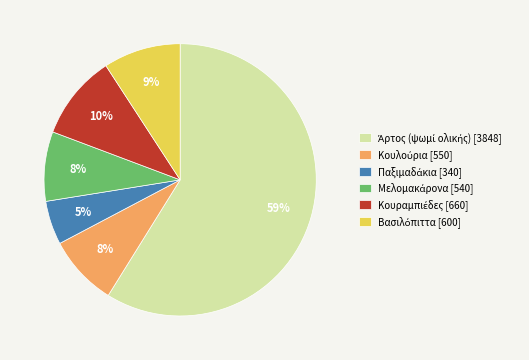

Does any single category account for the majority?

Yes